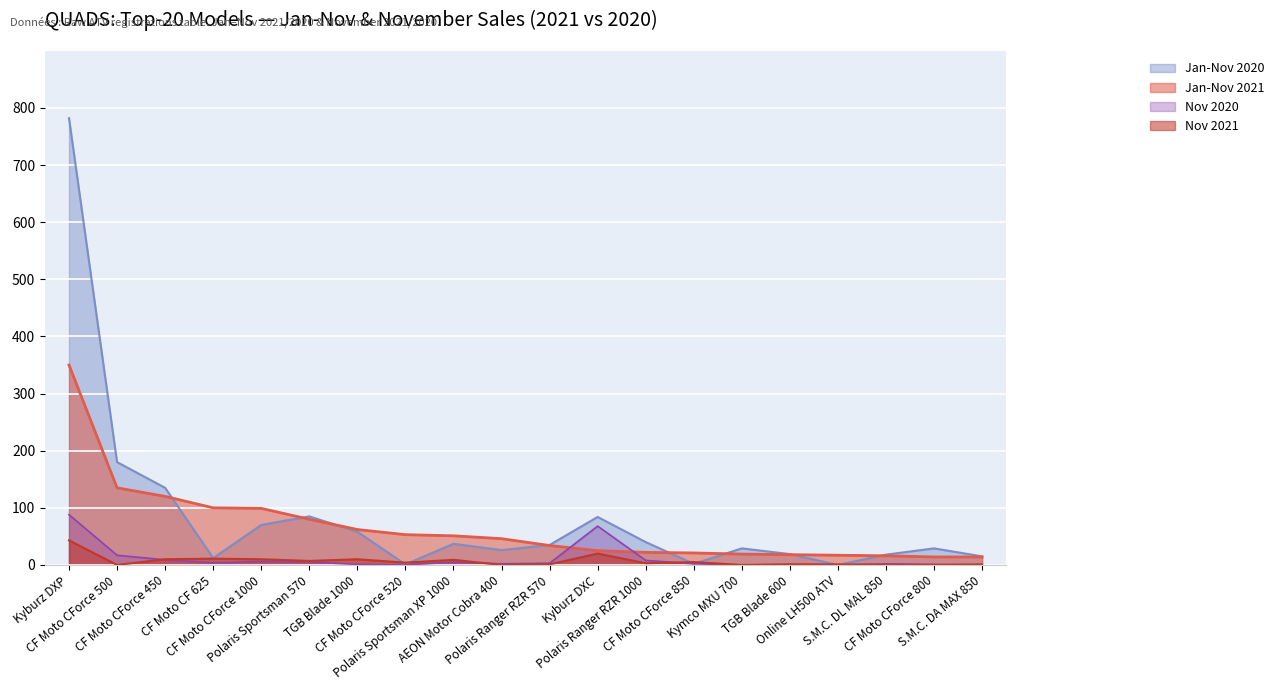

How many lines are shown in the chart?

4